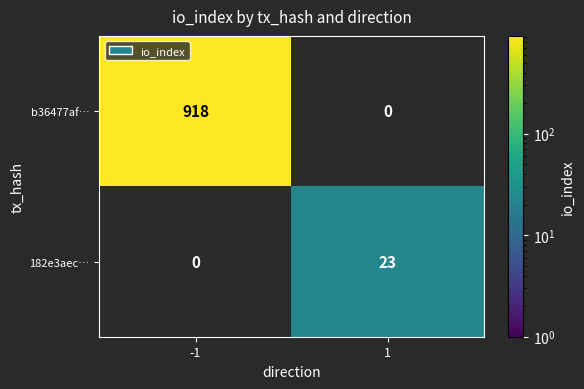

What is the difference between the maximum and minimum values in the 182e3aec… series?

23